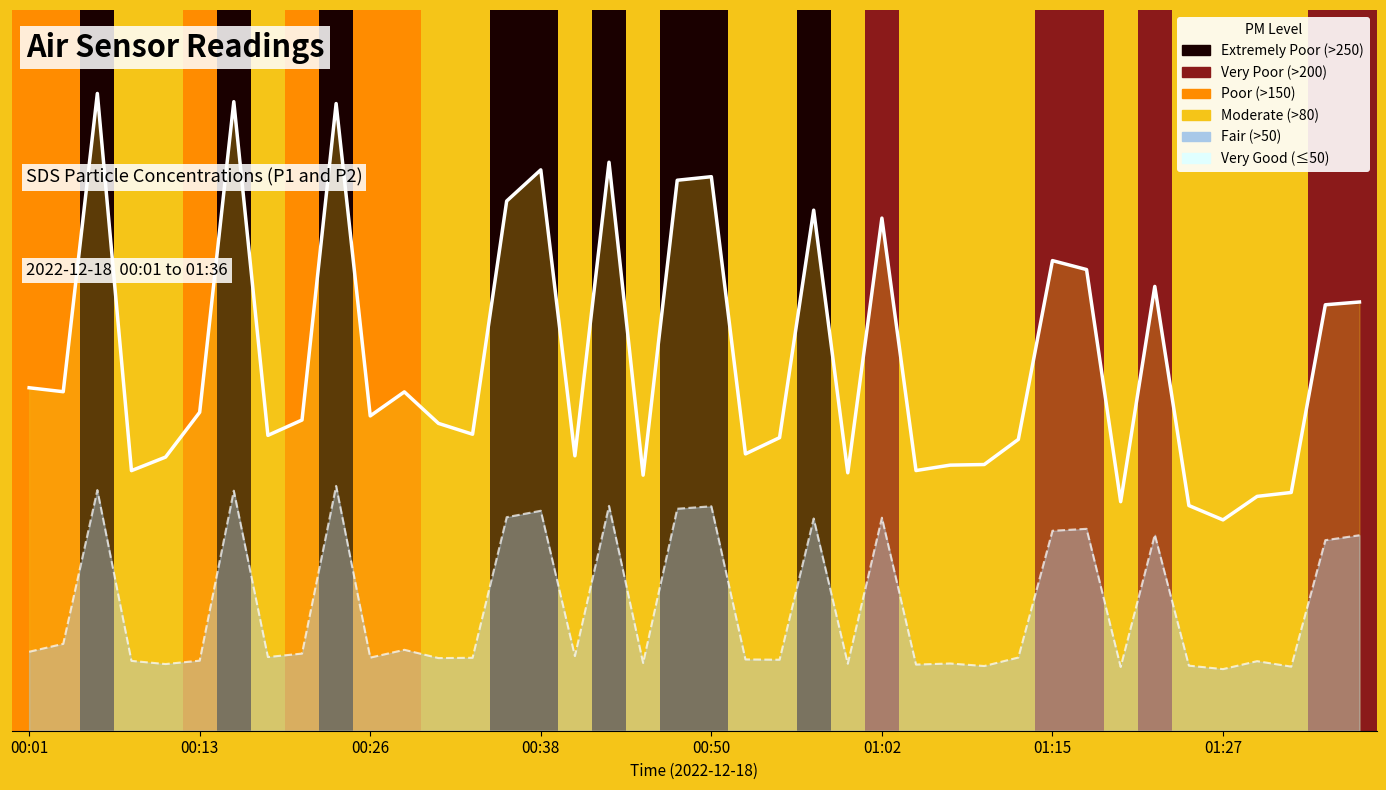

What is the sum of the SDS_P1 trend values at 28 and 36?

243.1